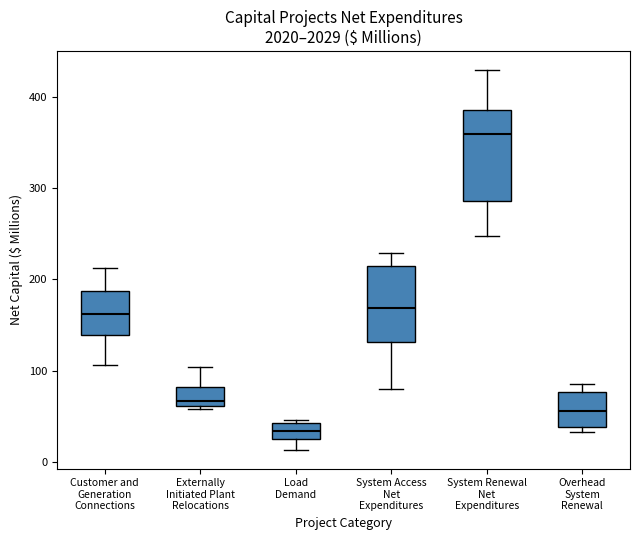

Where does the lower whisker of the box for Load Demand end on the y-axis? The values are not printed on the chart, so give them approximately, as read against the axis.

10